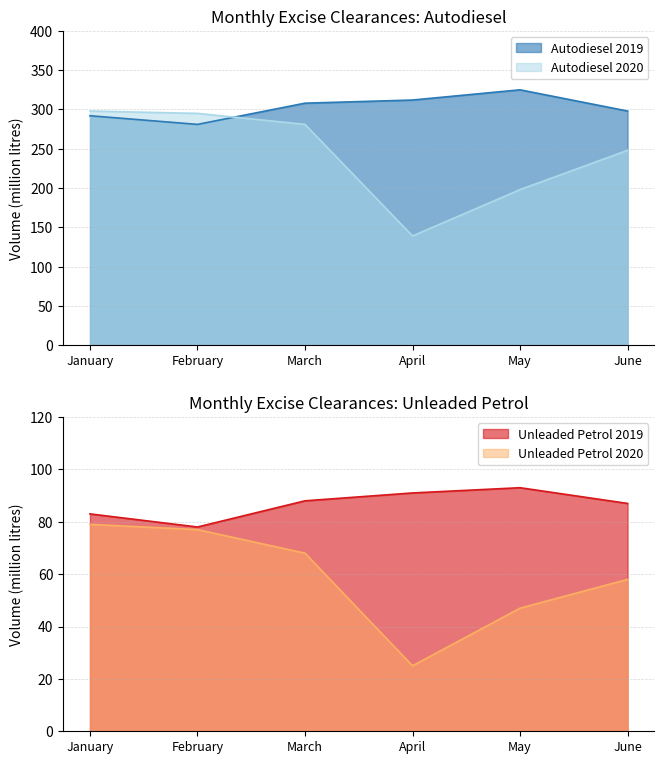

Reading left to right, what are all the values shown in this chart?

Autodiesel 2019: 292	281	308	312	325	298
Autodiesel 2020: 298	295	281	139	198	248
Unleaded Petrol 2019: 83	78	88	91	93	87
Unleaded Petrol 2020: 79	77	68	25	47	58